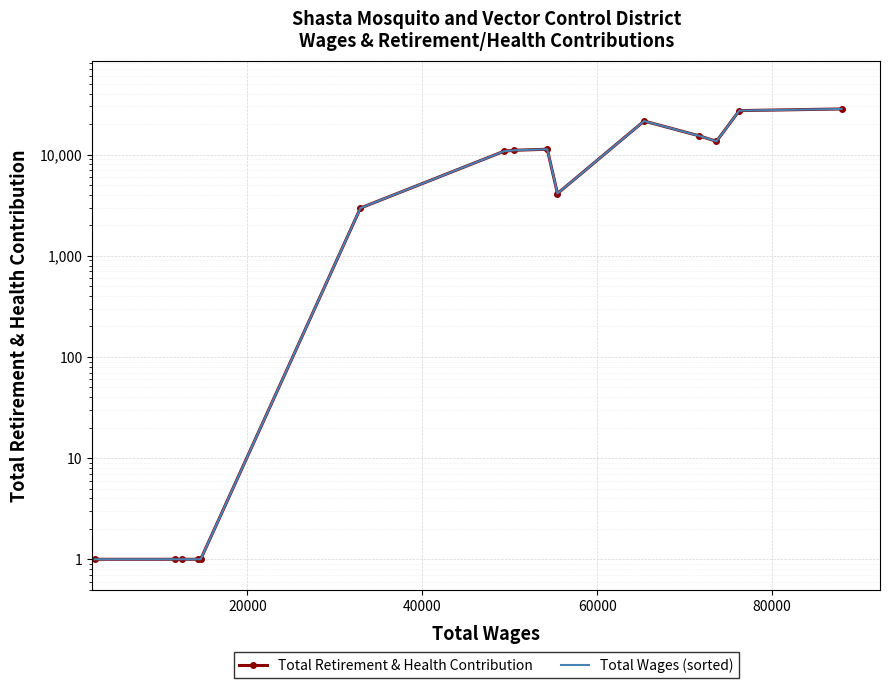

True or false: Total Wages (sorted) and Total Retirement & Health Contribution cross at least once.

False